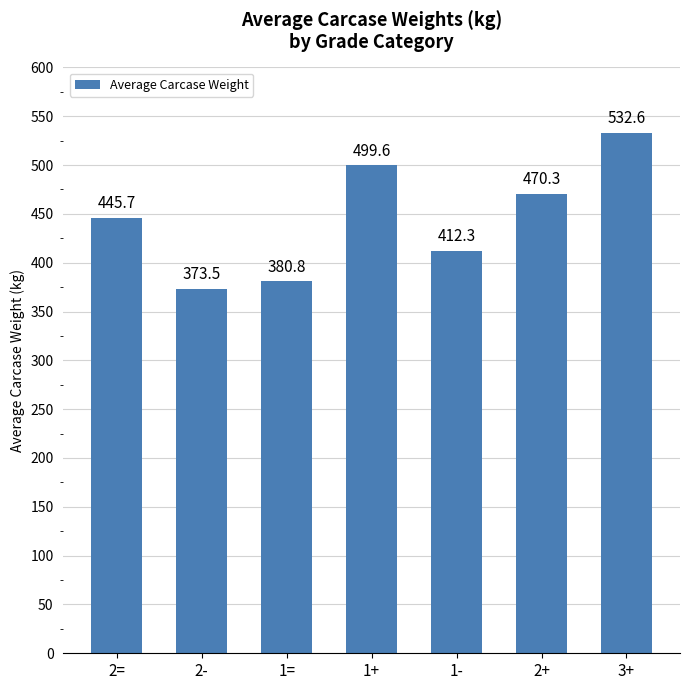

What is the sum of all values?

3114.8